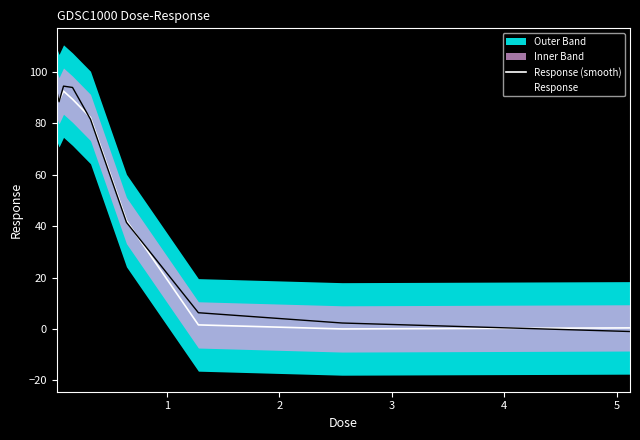

Does the chart display data point markers on the line(s)?

No